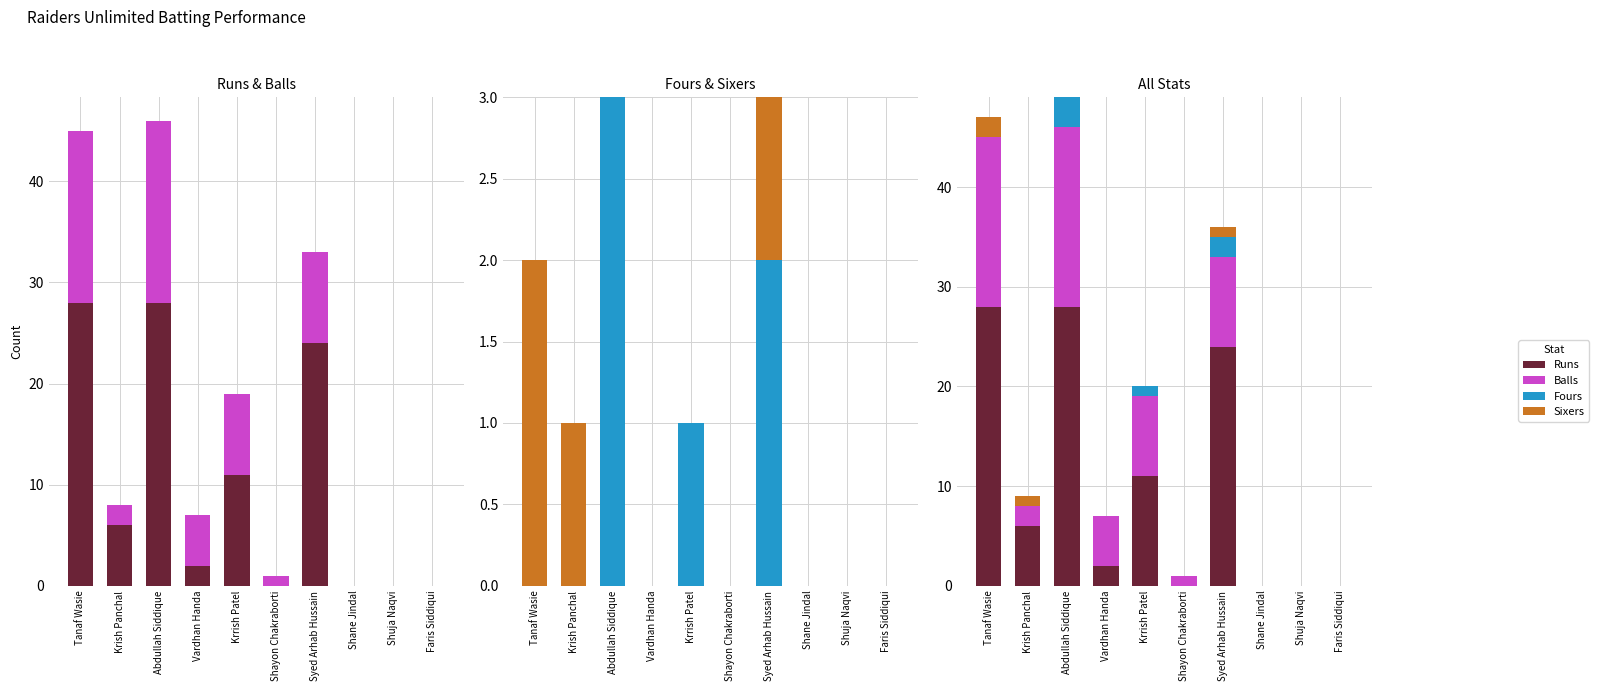

Reading left to right, what are all the values shown in this chart?

Runs: Tanaf Wasie=28	Krish Panchal=6	Abdullah Siddique=28	Vardhan Handa=2	Krrish Patel=11	Shayon Chakraborti=0	Syed Arhab Hussain=24	Shane Jindal=0	Shuja Naqvi=0	Faris Siddiqui=0
Balls: Tanaf Wasie=17	Krish Panchal=2	Abdullah Siddique=18	Vardhan Handa=5	Krrish Patel=8	Shayon Chakraborti=1	Syed Arhab Hussain=9	Shane Jindal=0	Shuja Naqvi=0	Faris Siddiqui=0
Fours: Tanaf Wasie=0	Krish Panchal=0	Abdullah Siddique=3	Vardhan Handa=0	Krrish Patel=1	Shayon Chakraborti=0	Syed Arhab Hussain=2	Shane Jindal=0	Shuja Naqvi=0	Faris Siddiqui=0
Sixers: Tanaf Wasie=2	Krish Panchal=1	Abdullah Siddique=0	Vardhan Handa=0	Krrish Patel=0	Shayon Chakraborti=0	Syed Arhab Hussain=1	Shane Jindal=0	Shuja Naqvi=0	Faris Siddiqui=0